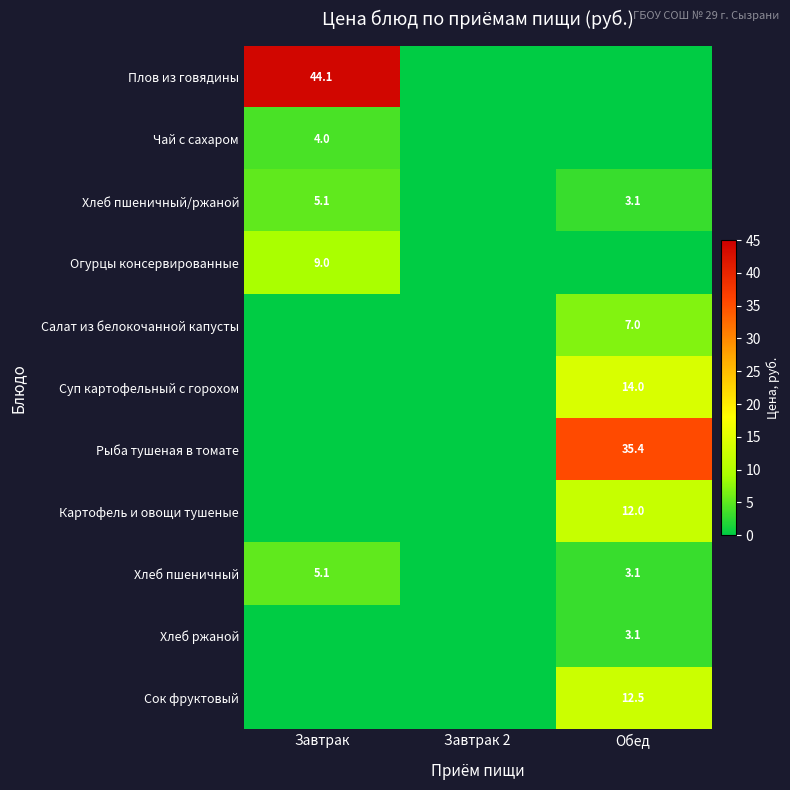

How many distinct data groups are displayed?

11